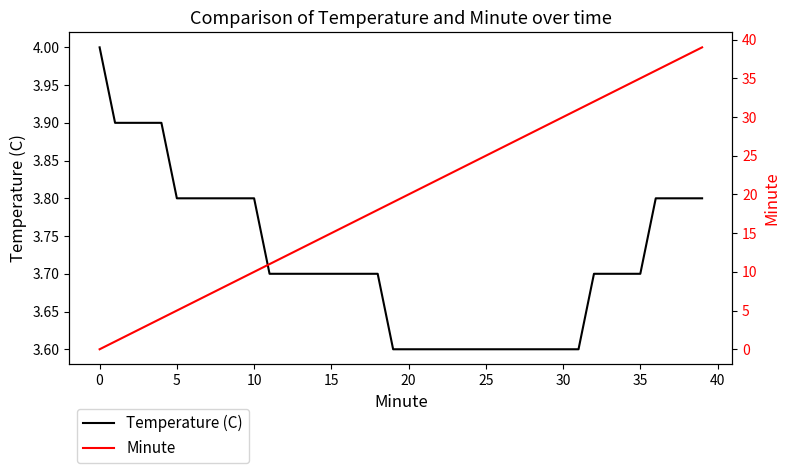

The value of Minute at 11 is 14.7. True or false?

False